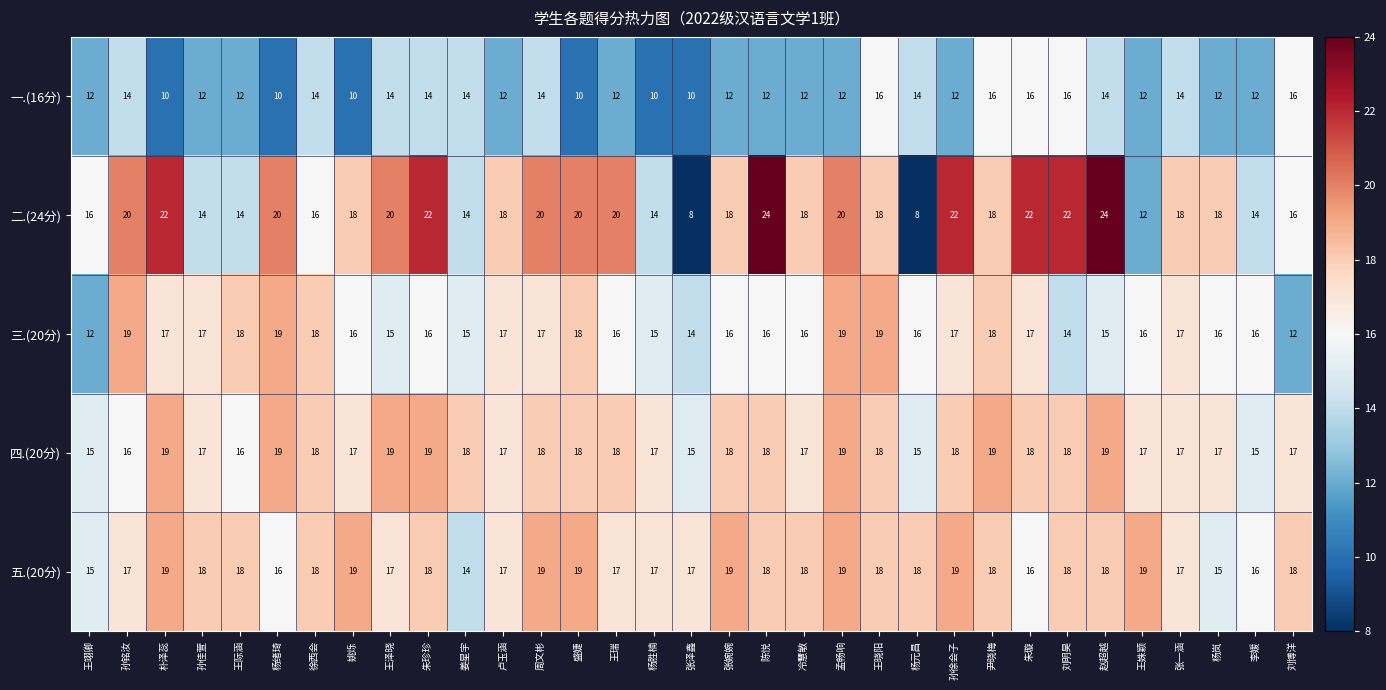

Count the 四.(20分) values in the range 17 to 18.

20